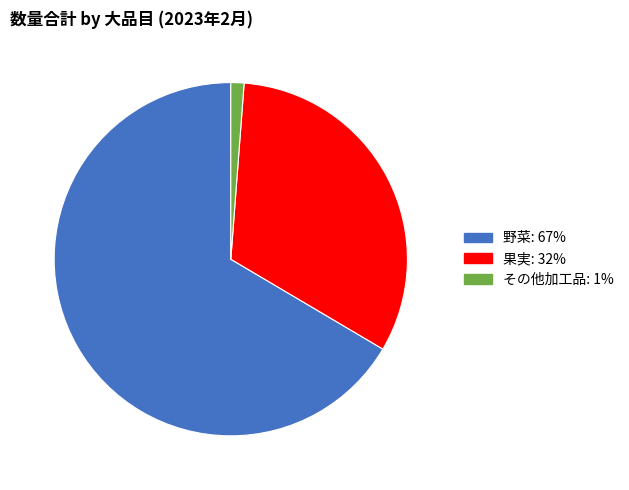

True or false: 野菜 accounts for 67% of the total.

True